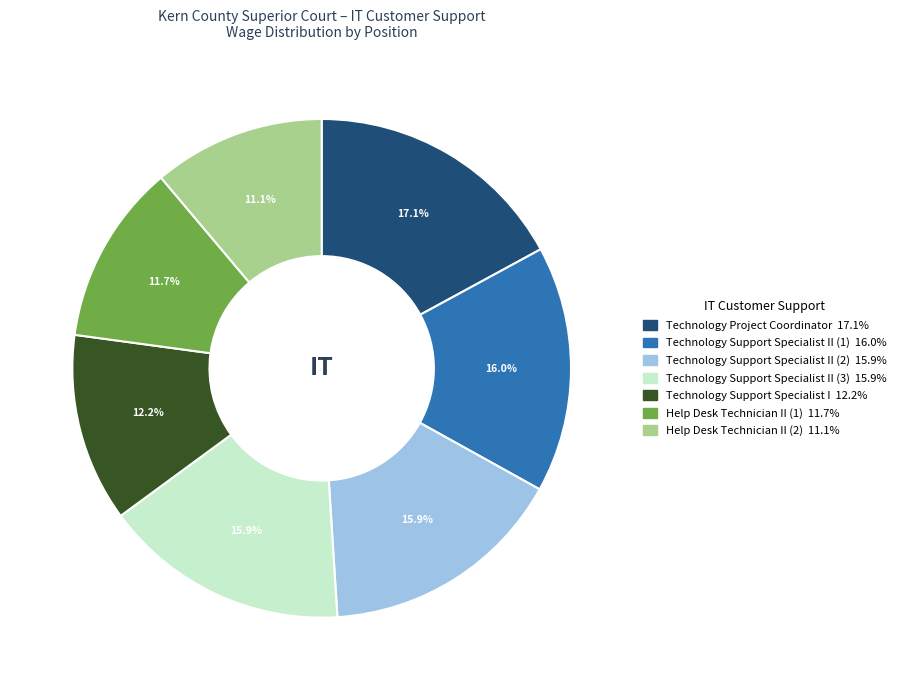

Does any single category account for the majority?

No